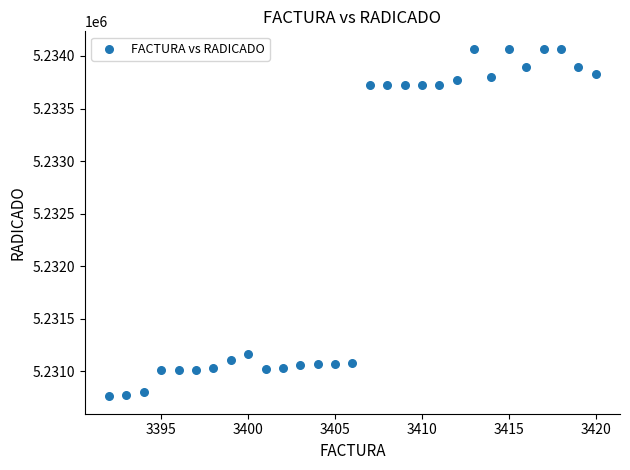

What Y value in the scatter plot is closest to 5232416?

5231163